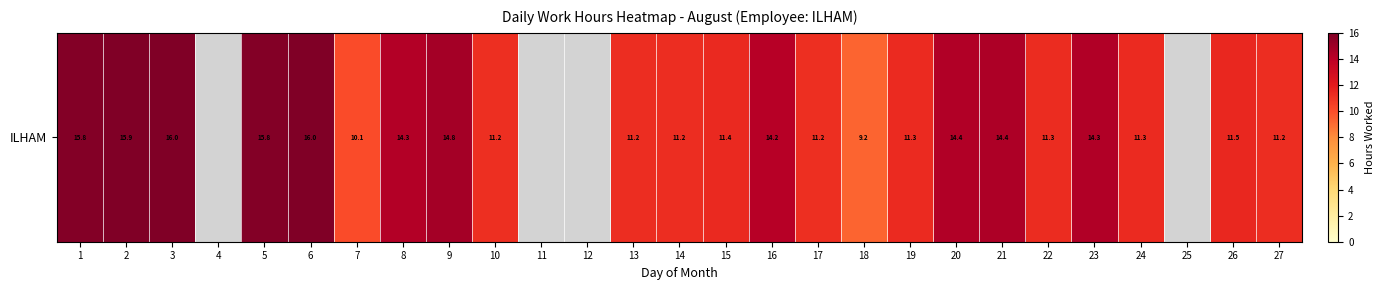

Where does the data first go above 11?

1